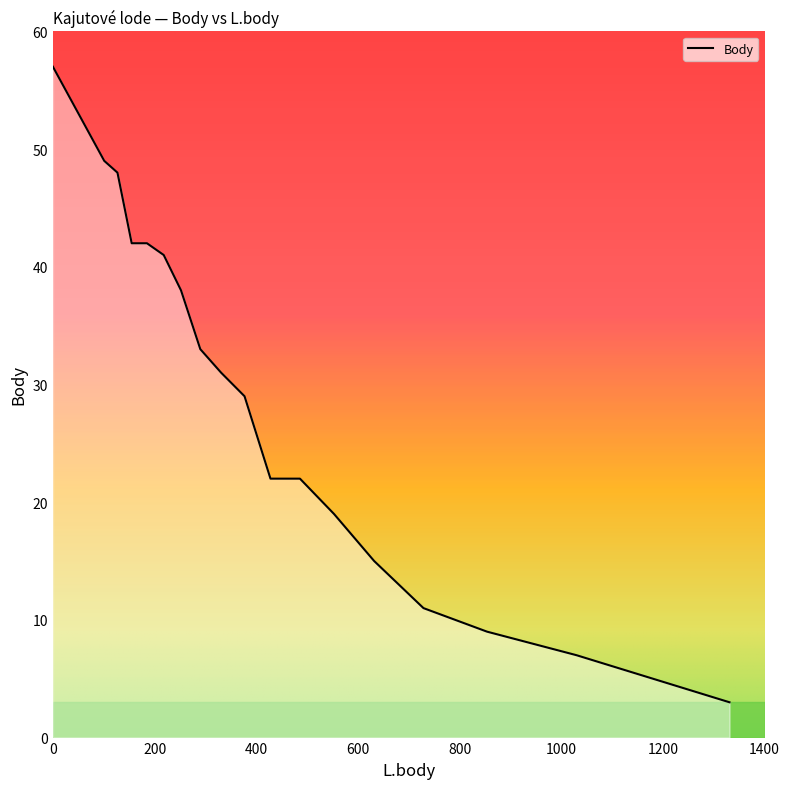

How many values exceed 31?

8